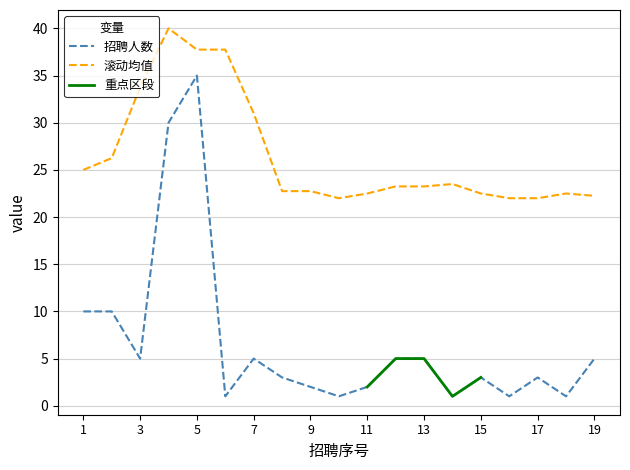

Does the chart have visible grid lines?

Yes